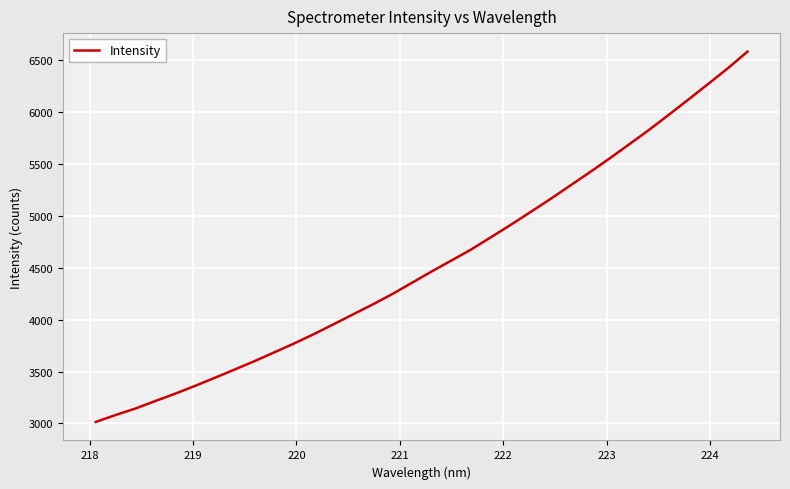

Does the chart display data point markers on the line(s)?

No